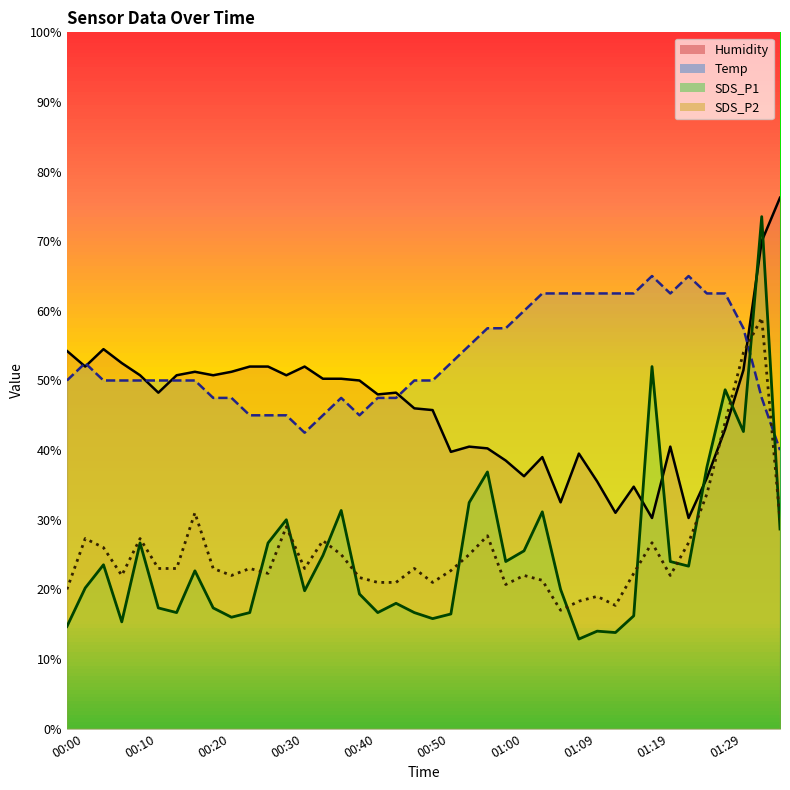

How many intersections are there between Temp and SDS_P2?

2